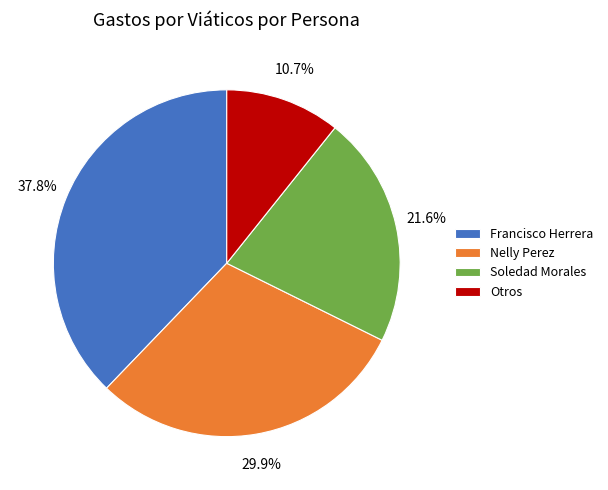

What is the largest slice in the pie chart?

Francisco Herrera